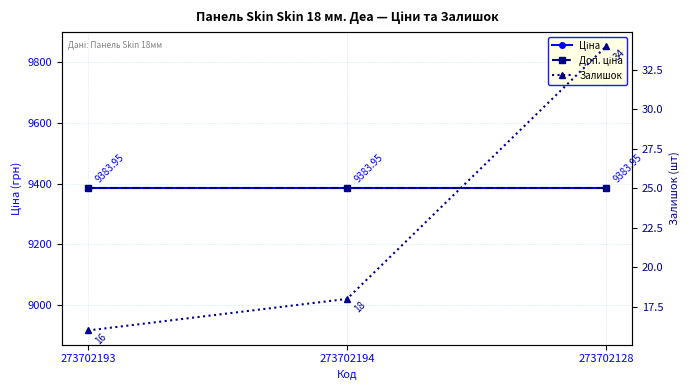

What is the value of the Доп. ціна point at the 2nd from the left?

9384.0